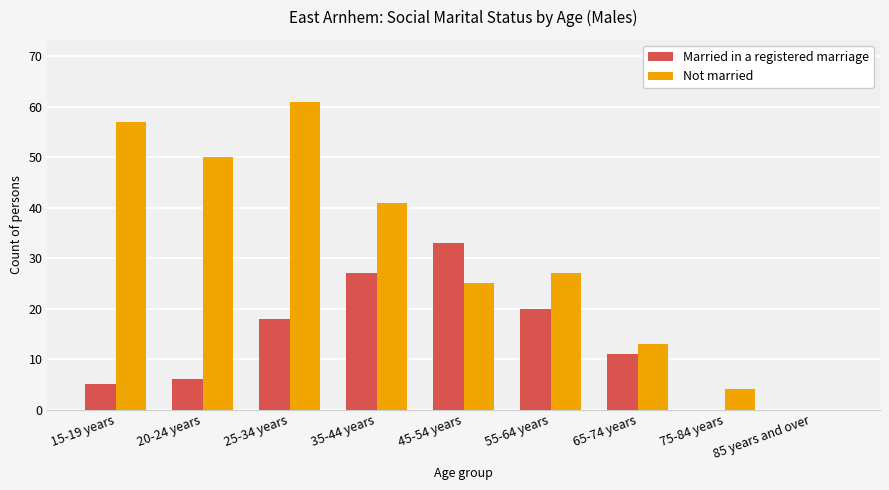

Between 25-34 years and 55-64 years, which series saw the biggest shift?

Not married